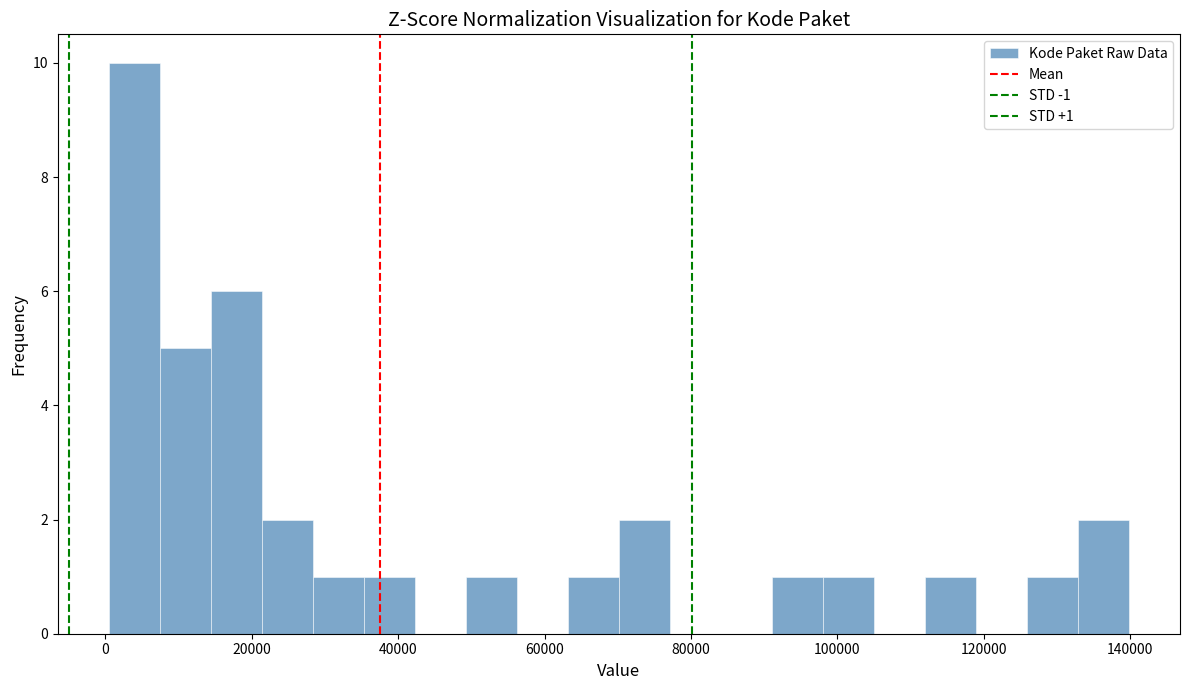

Read against the x-axis, roughly where is the centre of the tallest bar?

4000